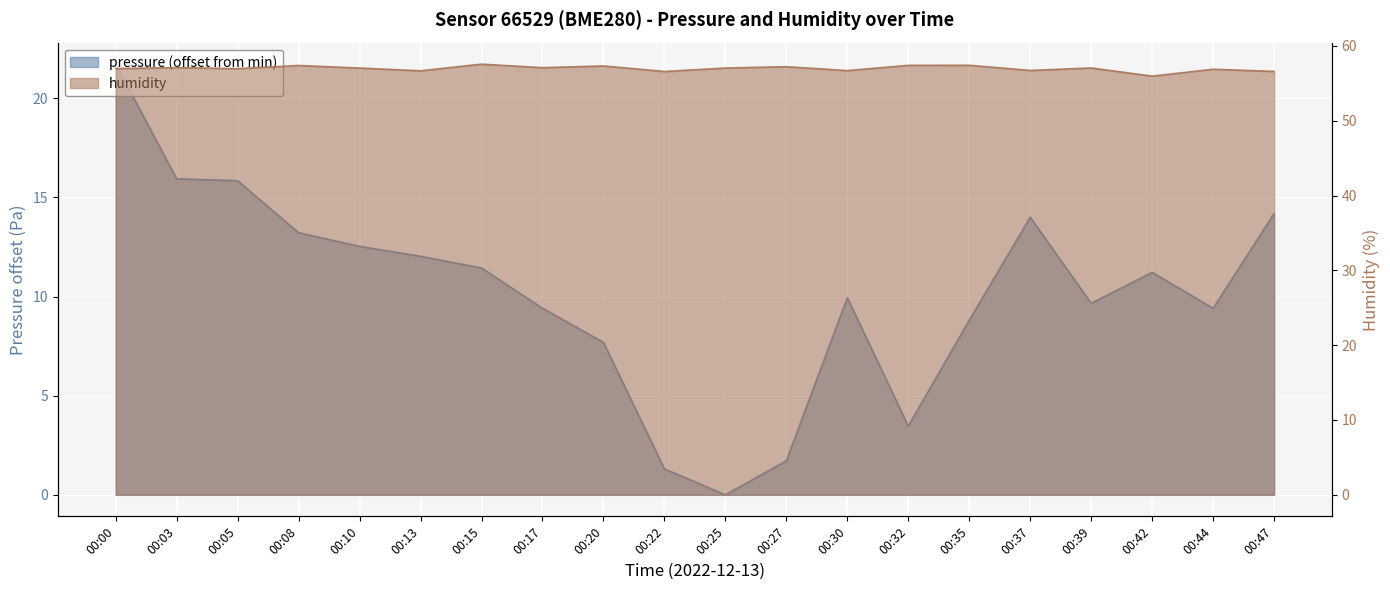

At which category is the sum across all series the highest?

00:00